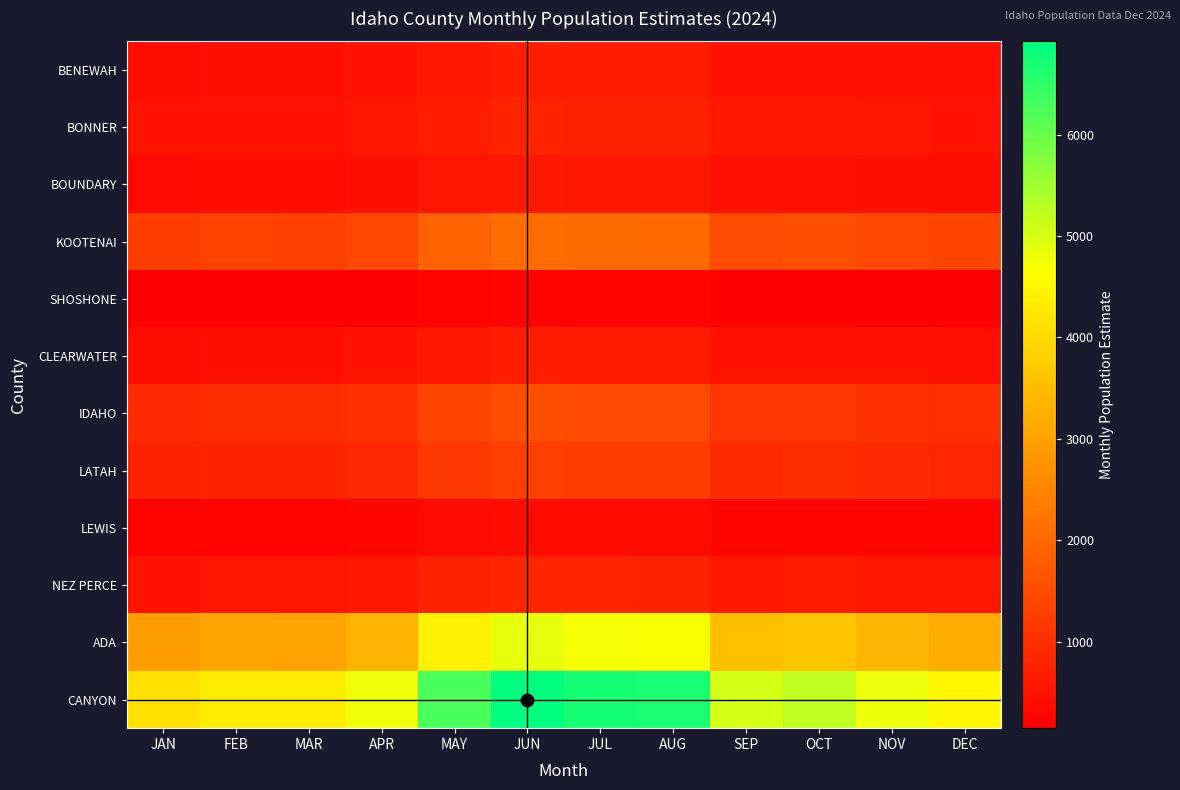

At which category is the sum across all series the highest?

JUN